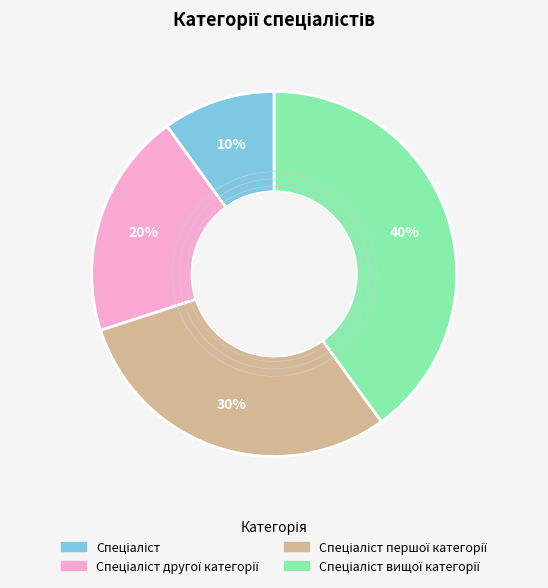

To the nearest percent, what is the average slice percentage?

25%